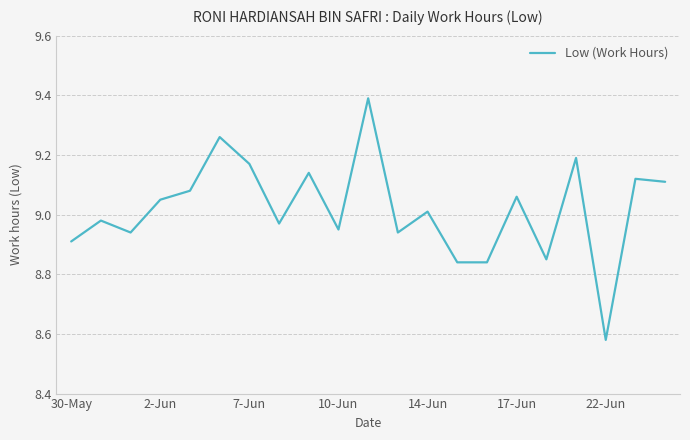

What is the maximum value shown in the chart?

9.4